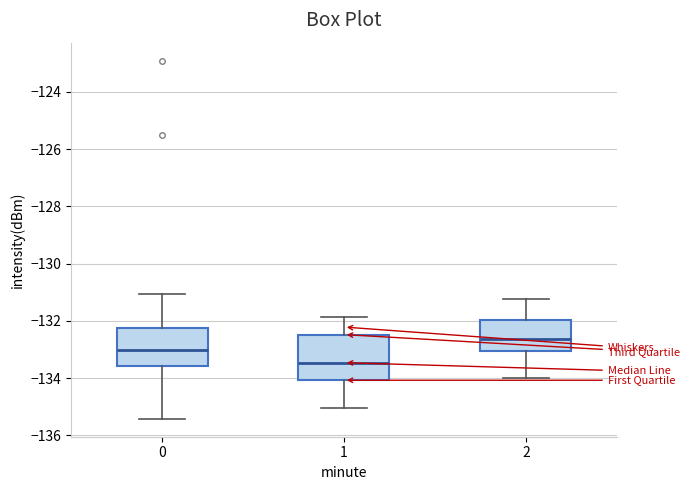

Where does the median line of the box at x = 1 sit on the y-axis? The values are not printed on the chart, so give them approximately, as read against the axis.

-133.4